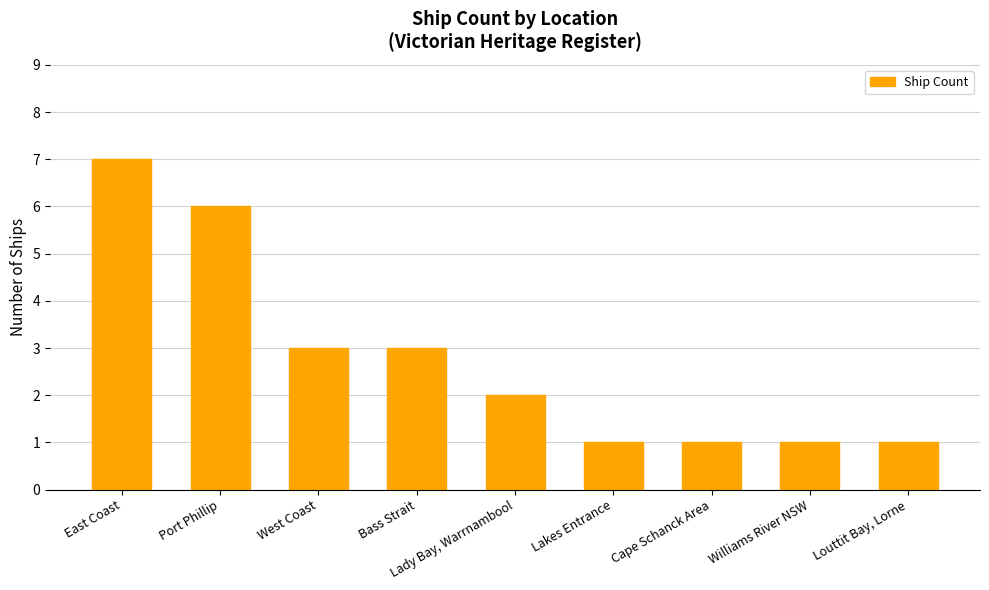

What is the maximum value shown in the chart?

7